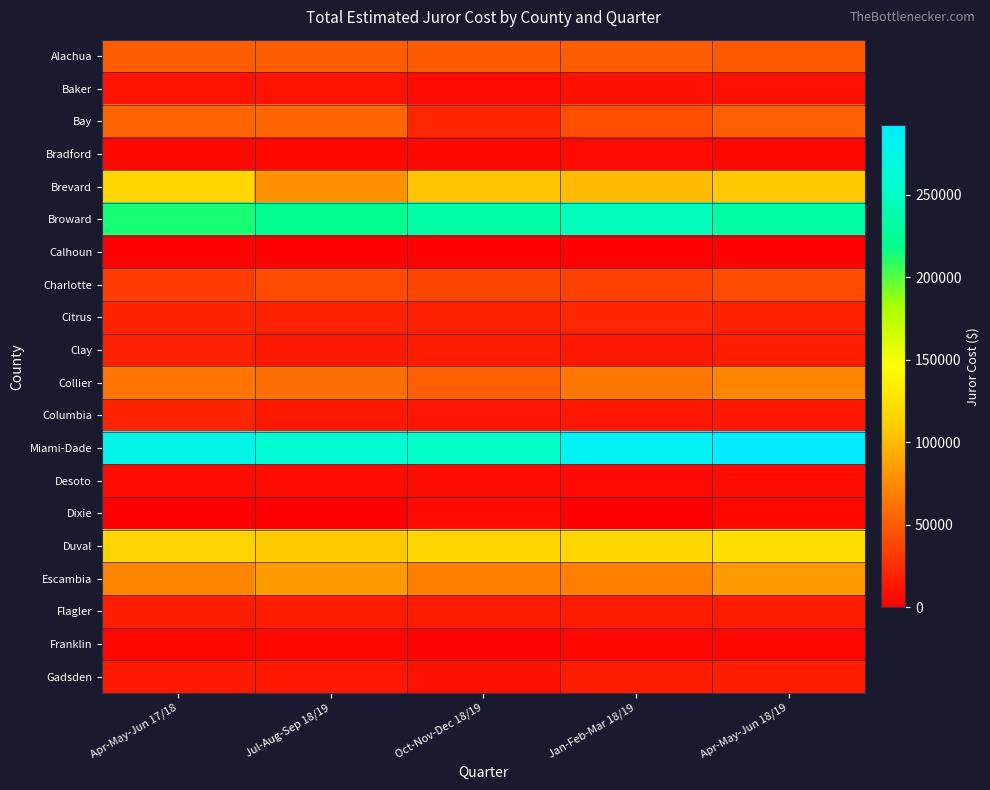

At which category is the sum across all series the highest?

Apr-May-Jun 18/19